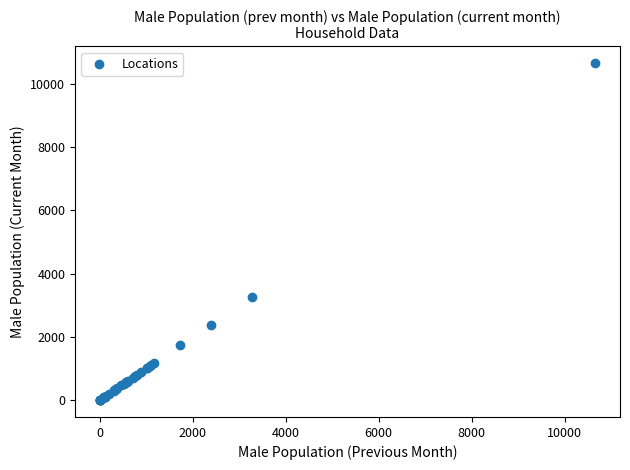

What Y value in the scatter plot is closest to 5330?

3277